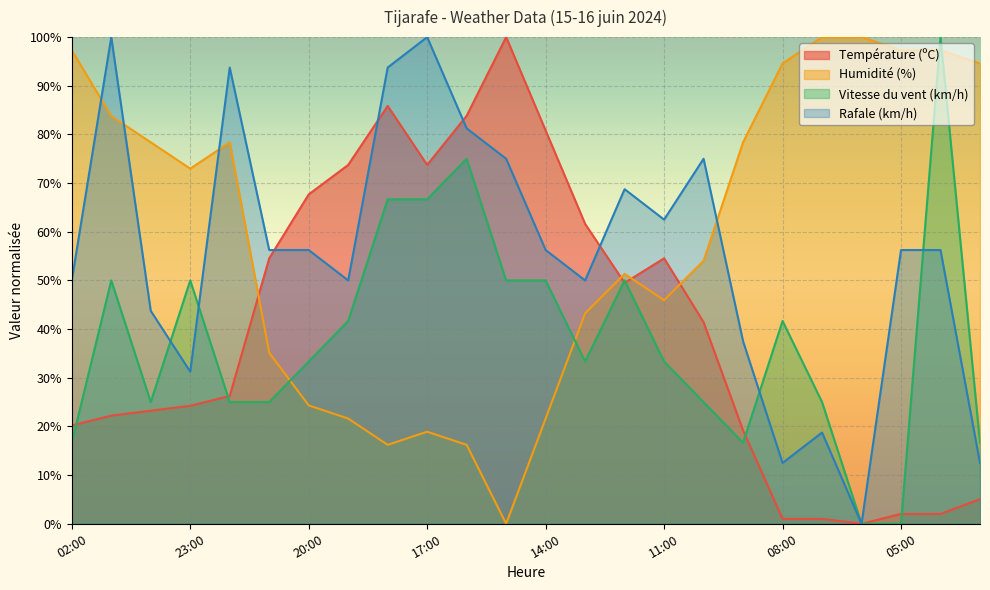

The value of Humidité (%) at 06:00 is 100.0. True or false?

True